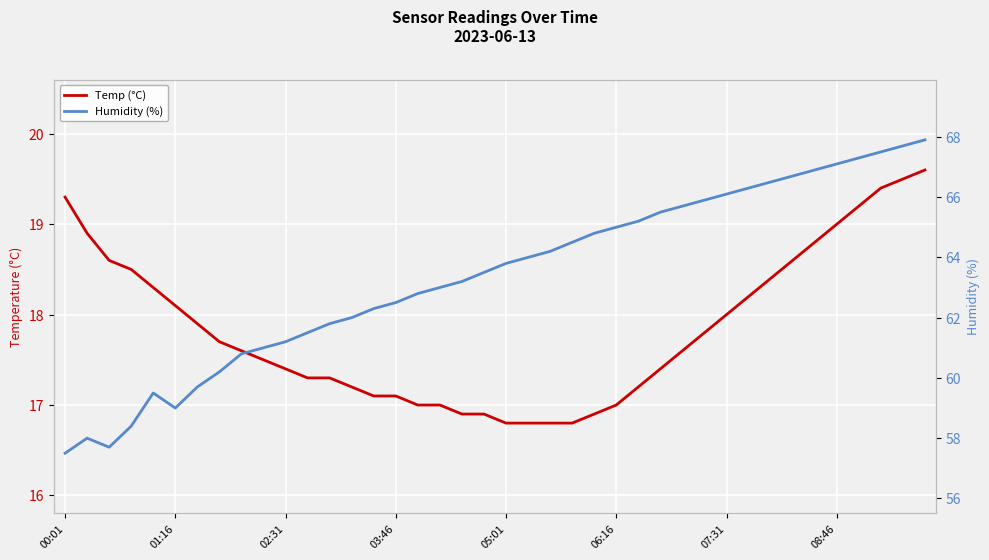

Between 19 and 22, which series saw the biggest shift?

Humidity (%)